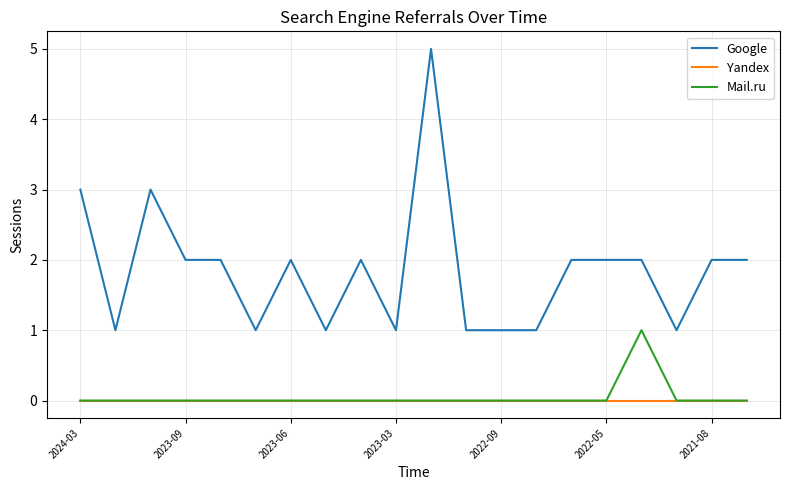

Which series has the largest total across all categories?

Google